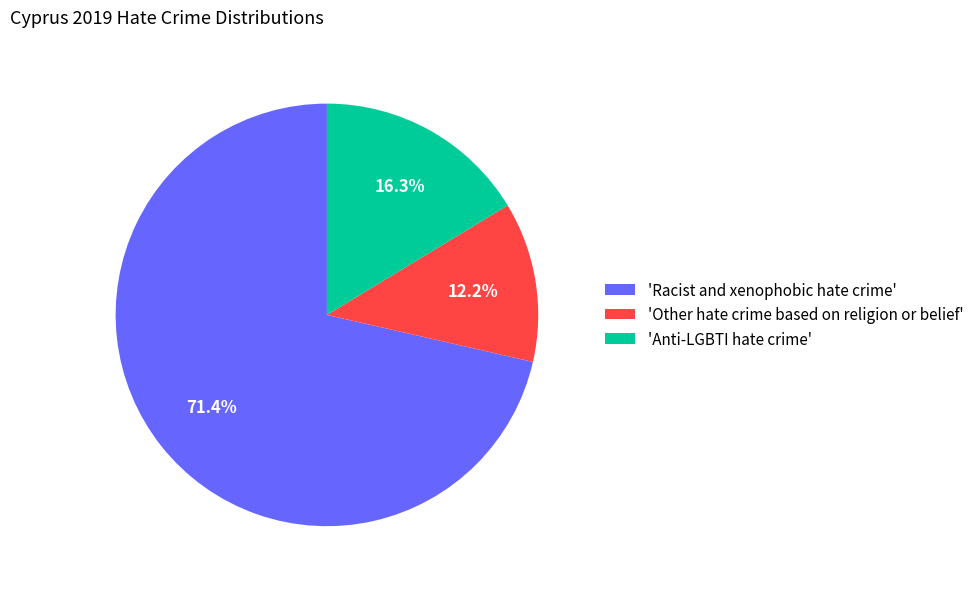

Count the number of slices in the pie.

3